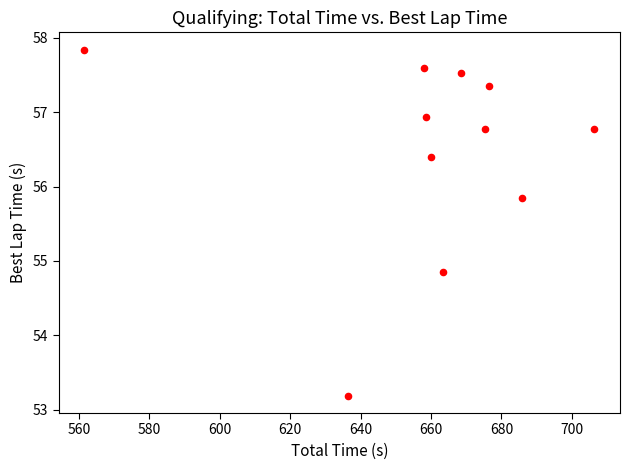

What Y value in the scatter plot is closest to 55?

54.9